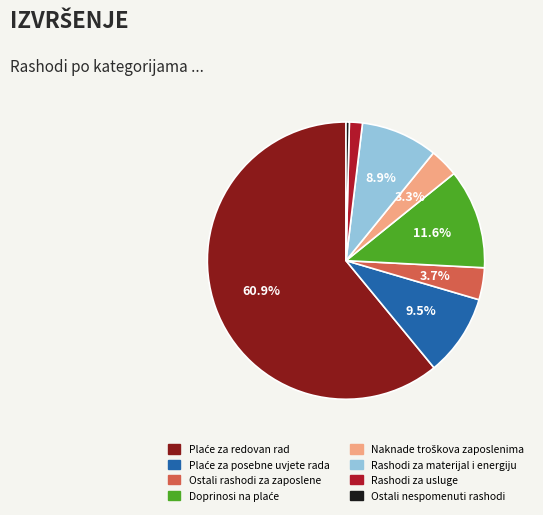

Is there any slice that represents more than half of the pie?

Yes